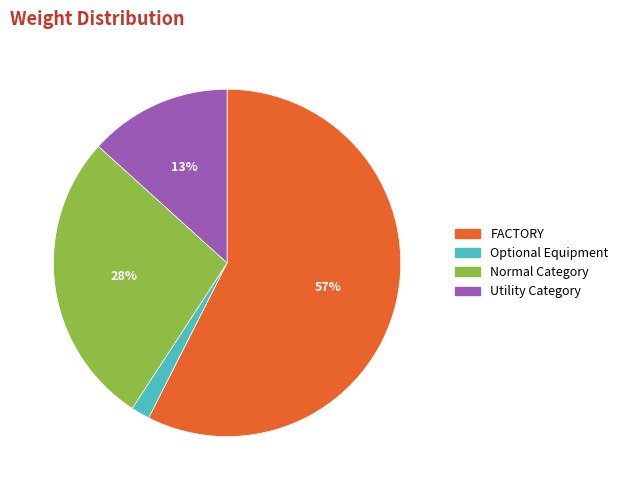

Which category has the biggest portion of the pie?

FACTORY